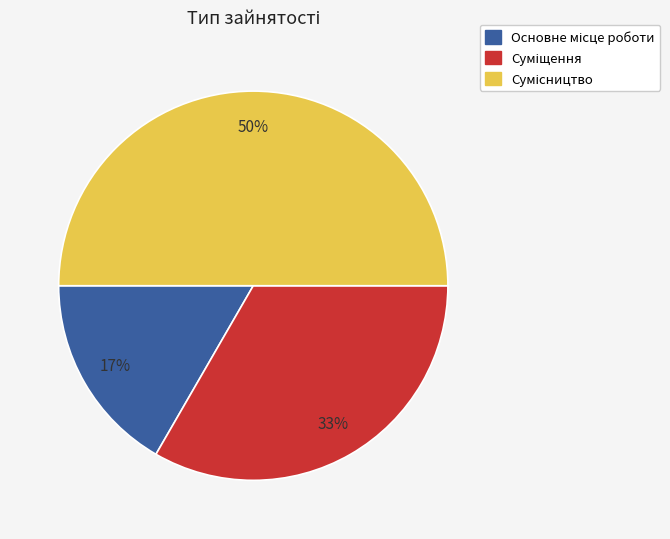

To the nearest percent, what is the average slice percentage?

33%